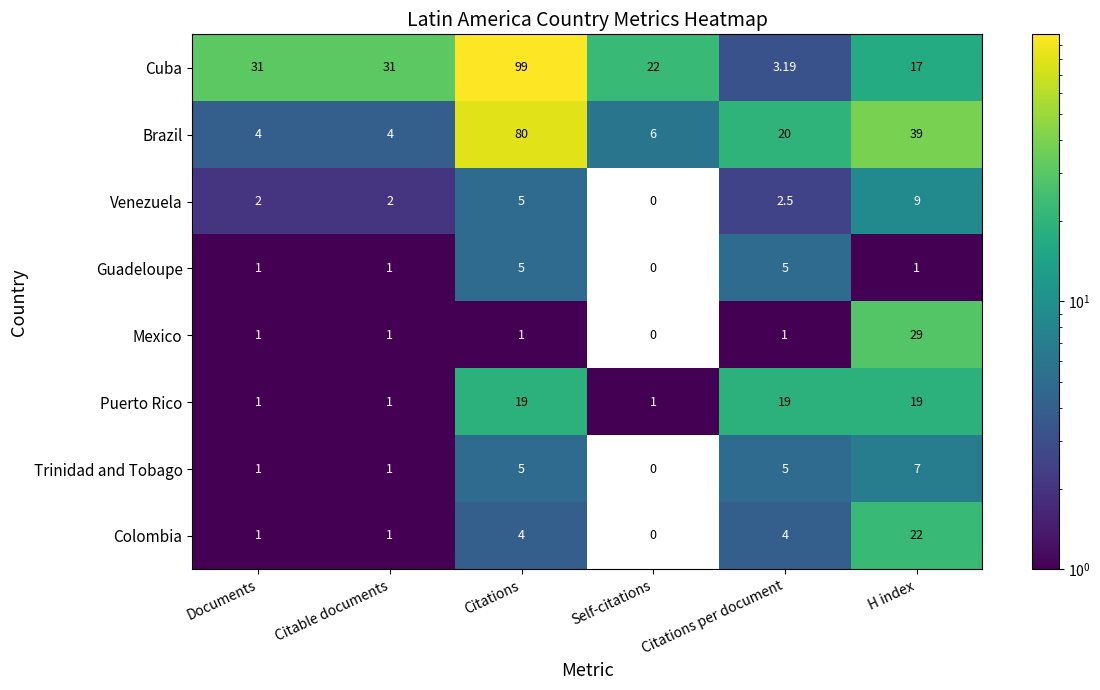

Count the number of categories in the chart.

6